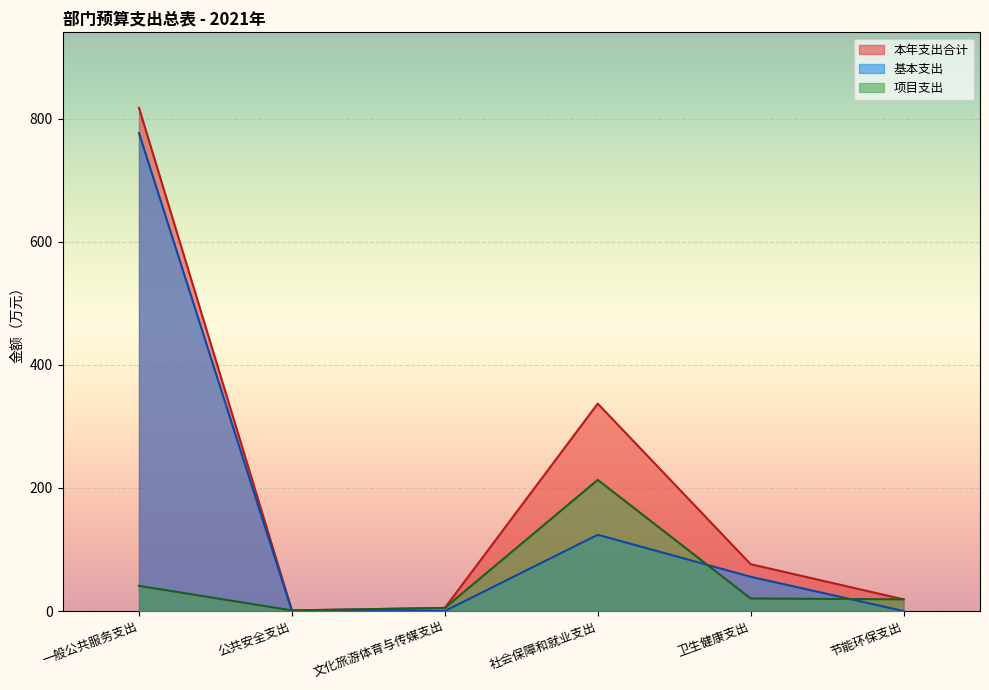

True or false: 基本支出 has more than 1 points higher than both neighbors.

False